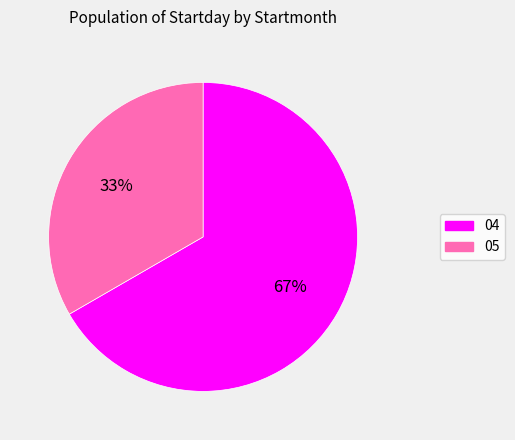

What percentage is the 05 slice, to the nearest percent?

33%